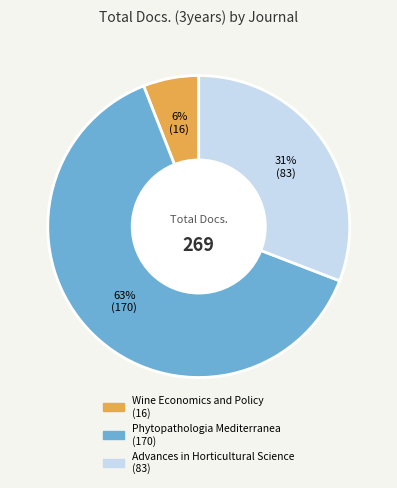

To the nearest percent, what percentage of the pie is Wine Economics and Policy?

6%